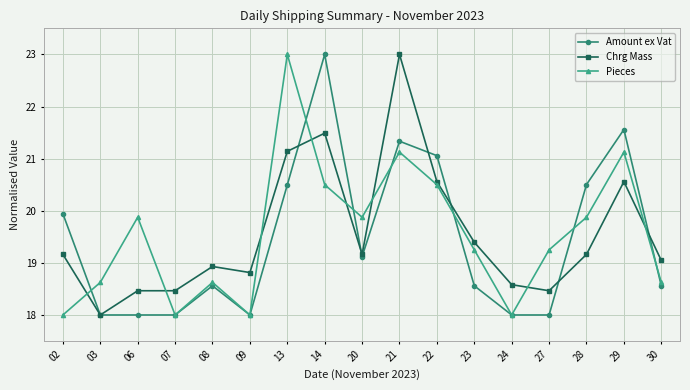

How many lines are shown in the chart?

3